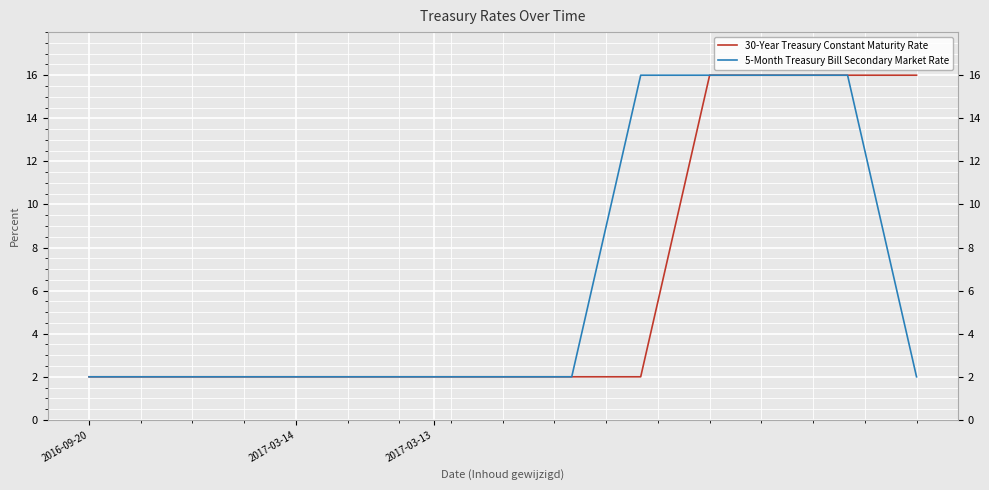

What is the minimum value shown in the chart?

2.0